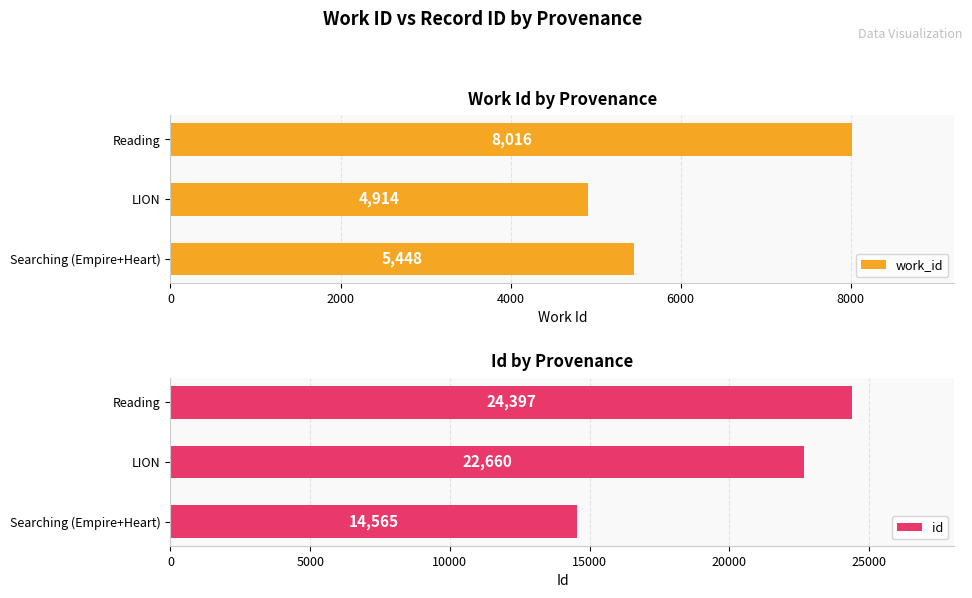

Reading left to right, extract all data points from this chart.

work_id: 5448	4914	8016
id: 14565	22660	24397